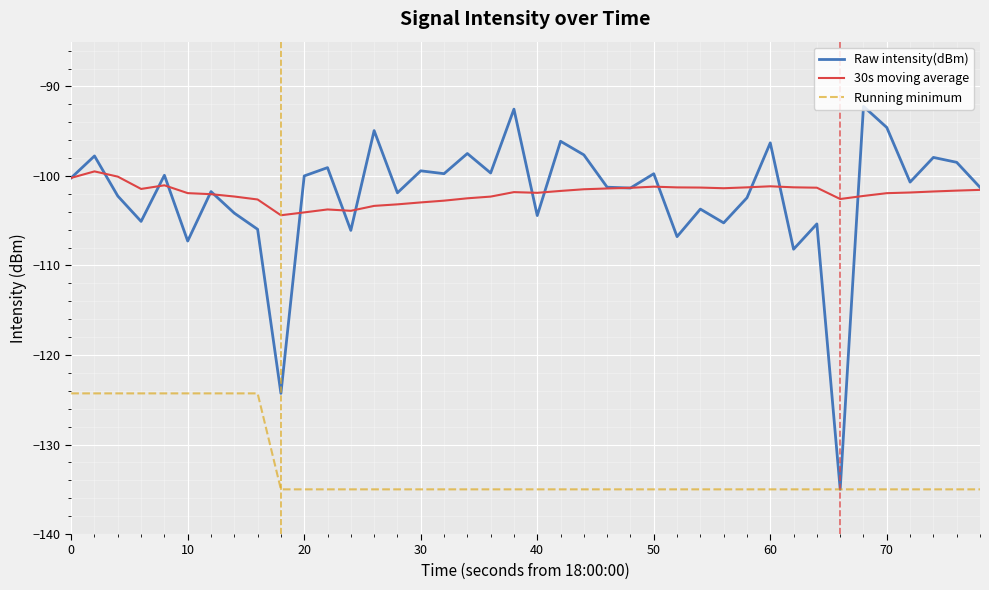

Rank the series by their maximum value, from lowest to highest.

Running minimum, 30s moving average, Raw intensity(dBm)